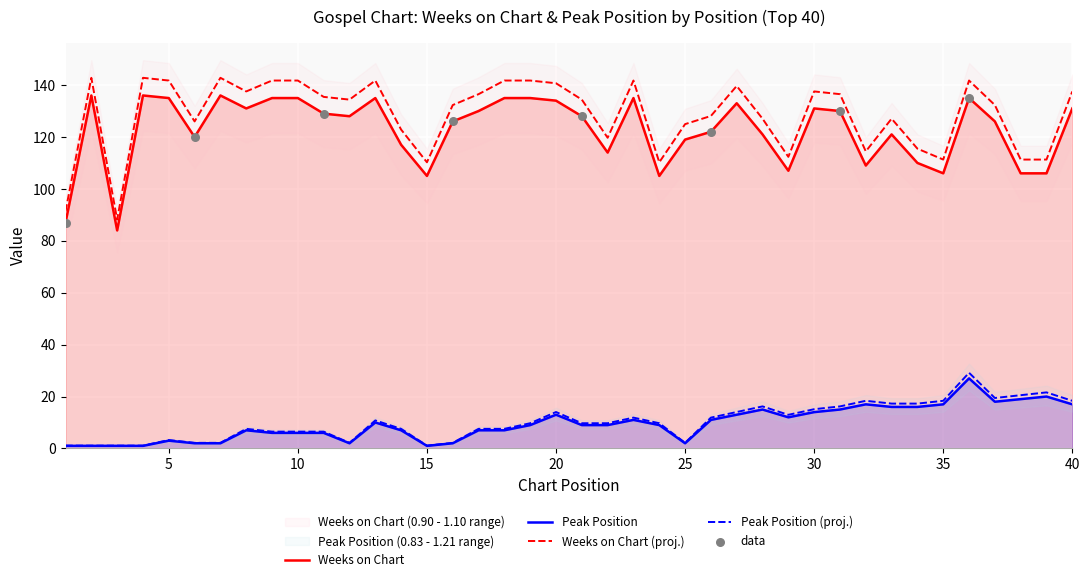

Which series contains the highest Y value?

Weeks on Chart